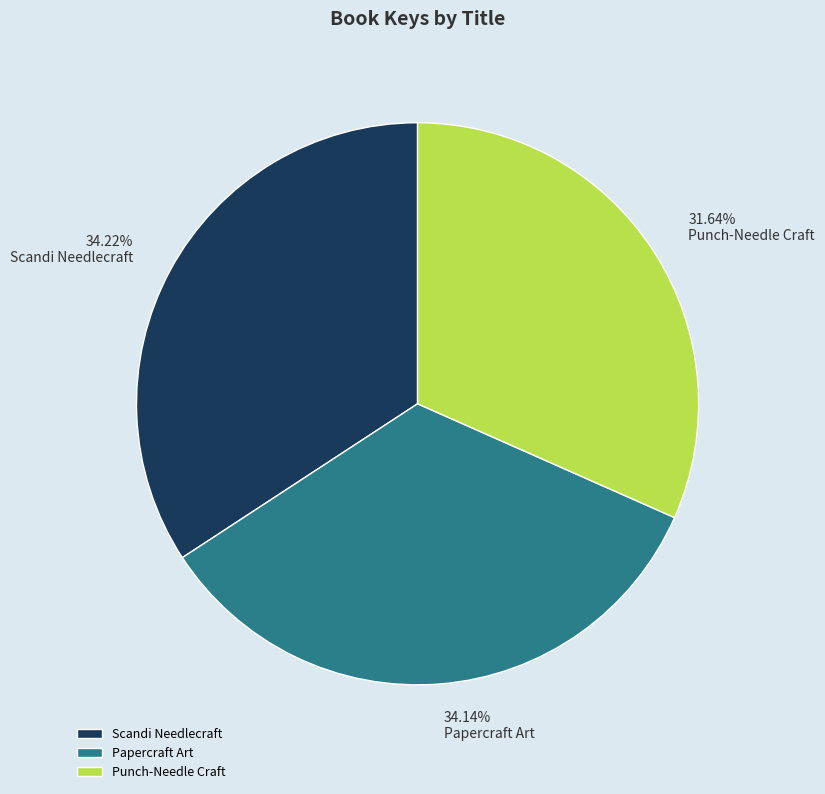

To the nearest percent, what portion does Punch-Needle Craft represent?

32%